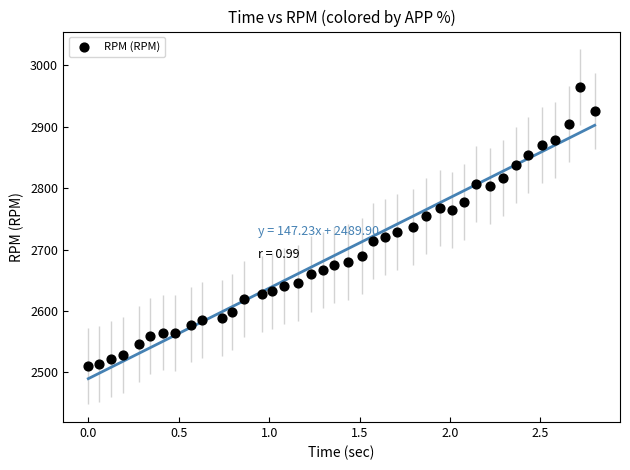

What is the range of Y values (max minus min)?

454